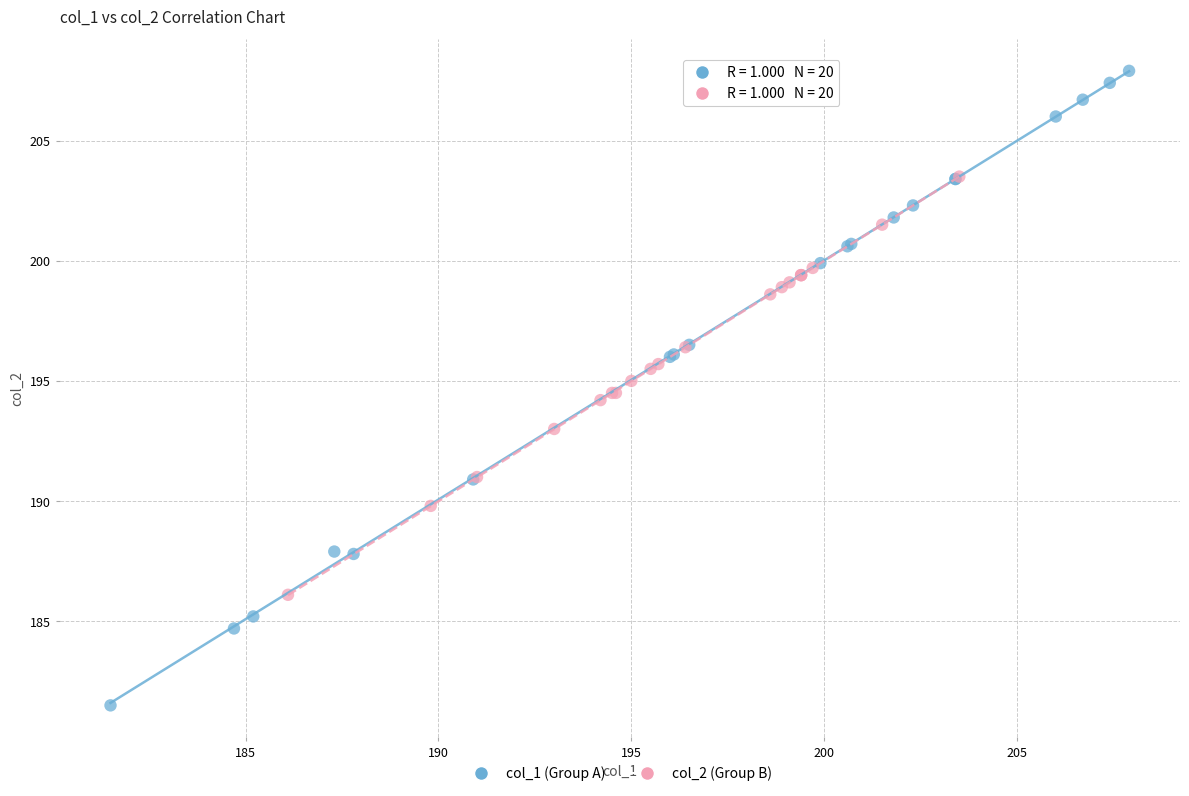

Which series reaches the minimum Y coordinate?

col_1 (Group A)